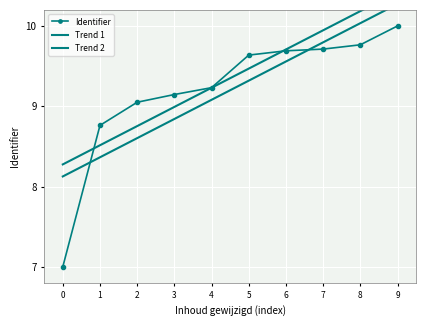

What is the maximum value shown in the chart?

10.4